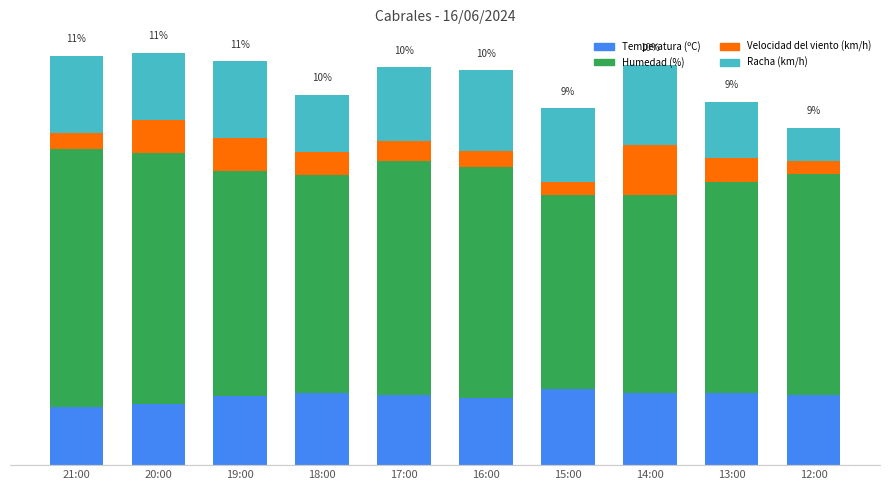

Does the chart contain any negative values?

No